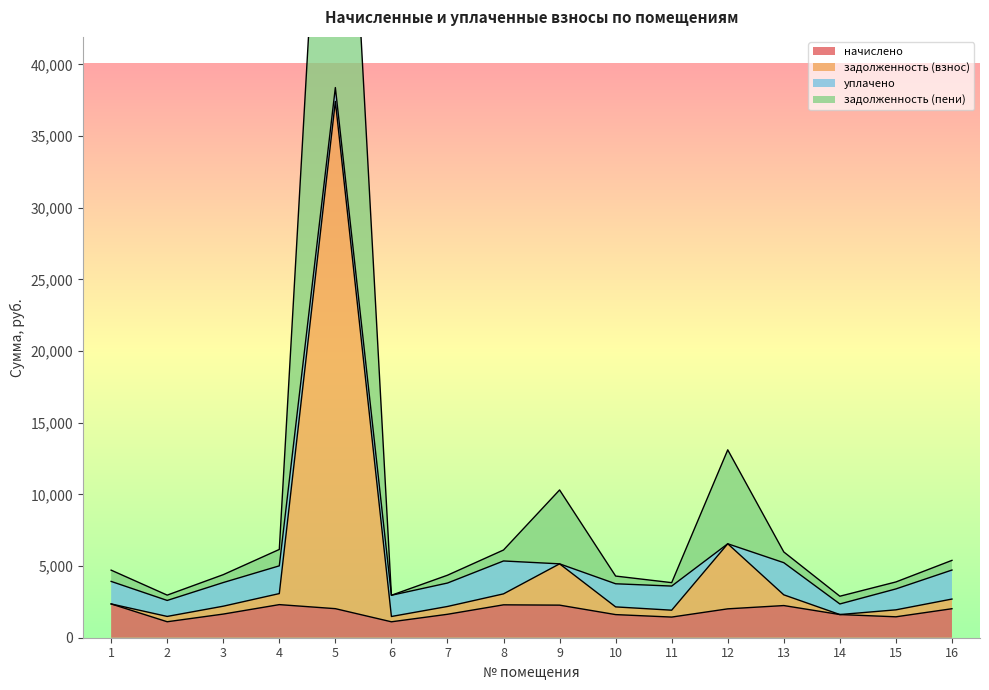

Which series has the largest total across all categories?

задолженность (пени)